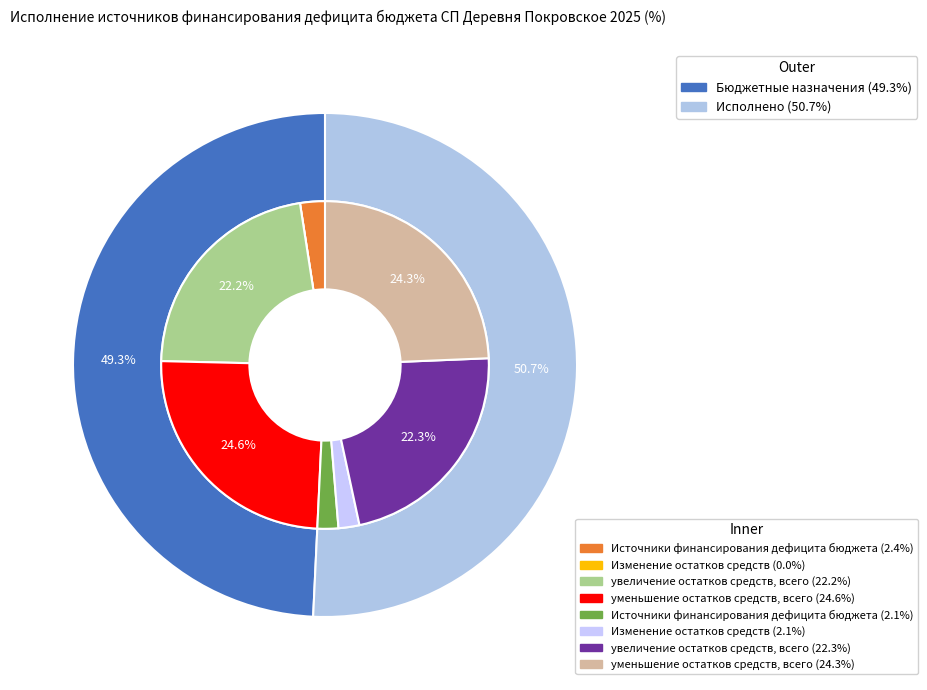

Is увеличение остатков средств, всего the majority of the pie?

No